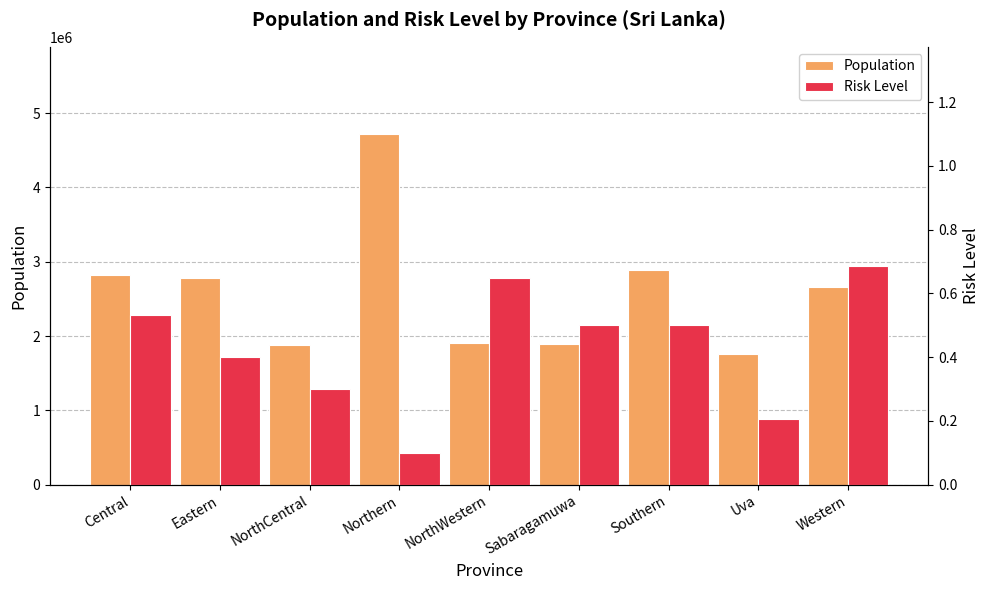

Reading left to right, list all the values displayed in this chart.

Population: Central=2826755.0	Eastern=2785853.0	NorthCentral=1879316.0	Northern=4713036.0	NorthWestern=1909332.0	Sabaragamuwa=1896254.0	Southern=2892735.0	Uva=1752179.0	Western=2658110.0
Risk Level: Central=0.5	Eastern=0.4	NorthCentral=0.3	Northern=0.1	NorthWestern=0.7	Sabaragamuwa=0.5	Southern=0.5	Uva=0.2	Western=0.7